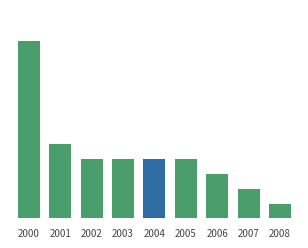

What is the difference between the maximum and minimum values?

11